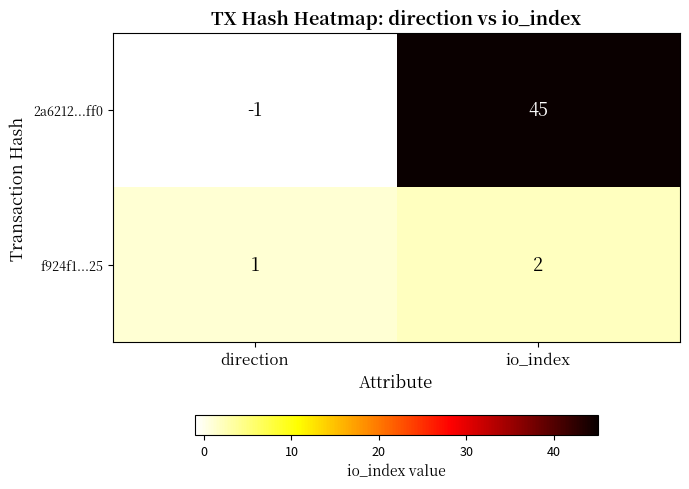

Is it true that 2a6212...ff0 equals 27 at io_index?

False